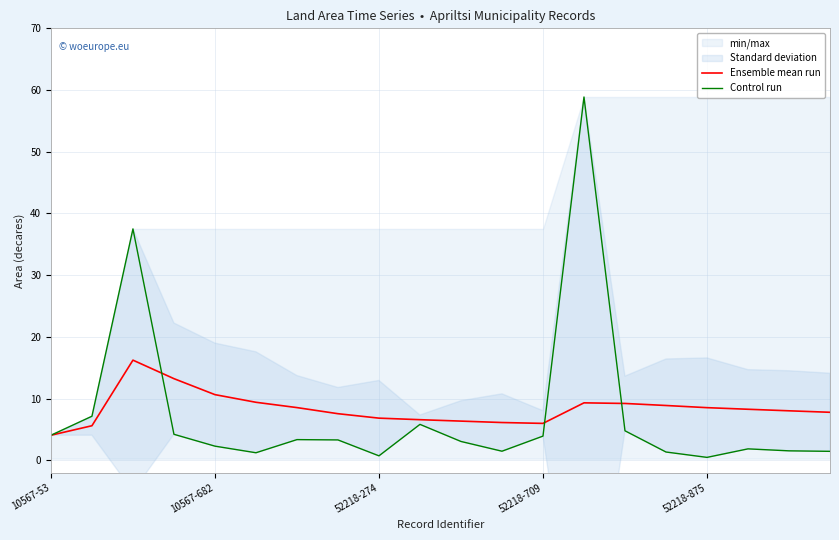

What is the label of the 6th point from the left?

5